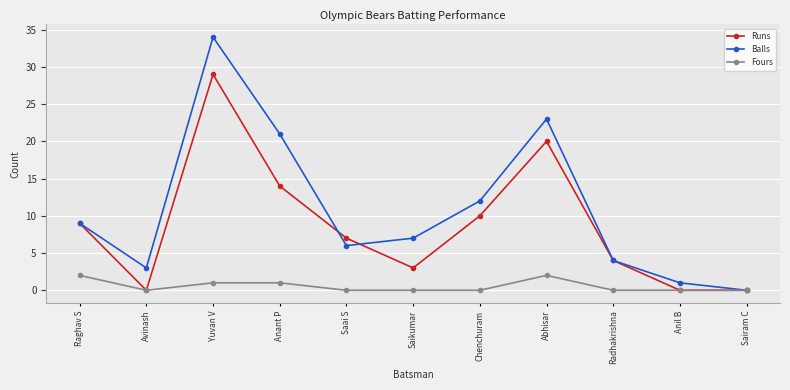

How many interior local valleys does the Balls series have?

2